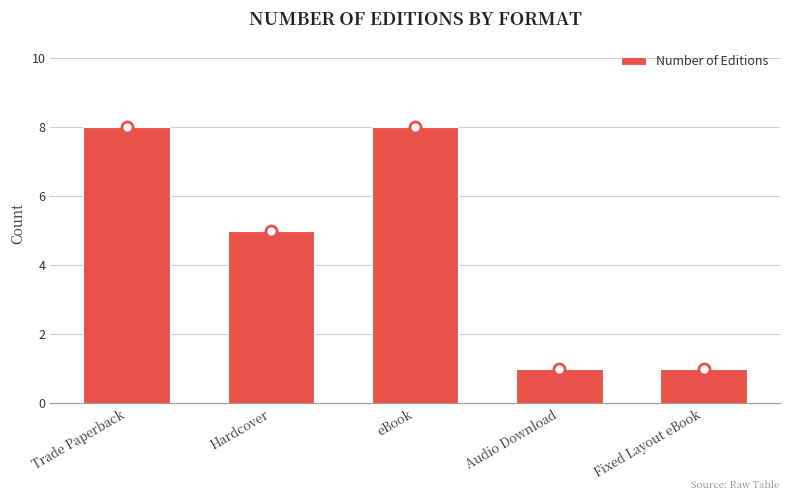

What is the label of the 2nd bar from the right?

Audio Download